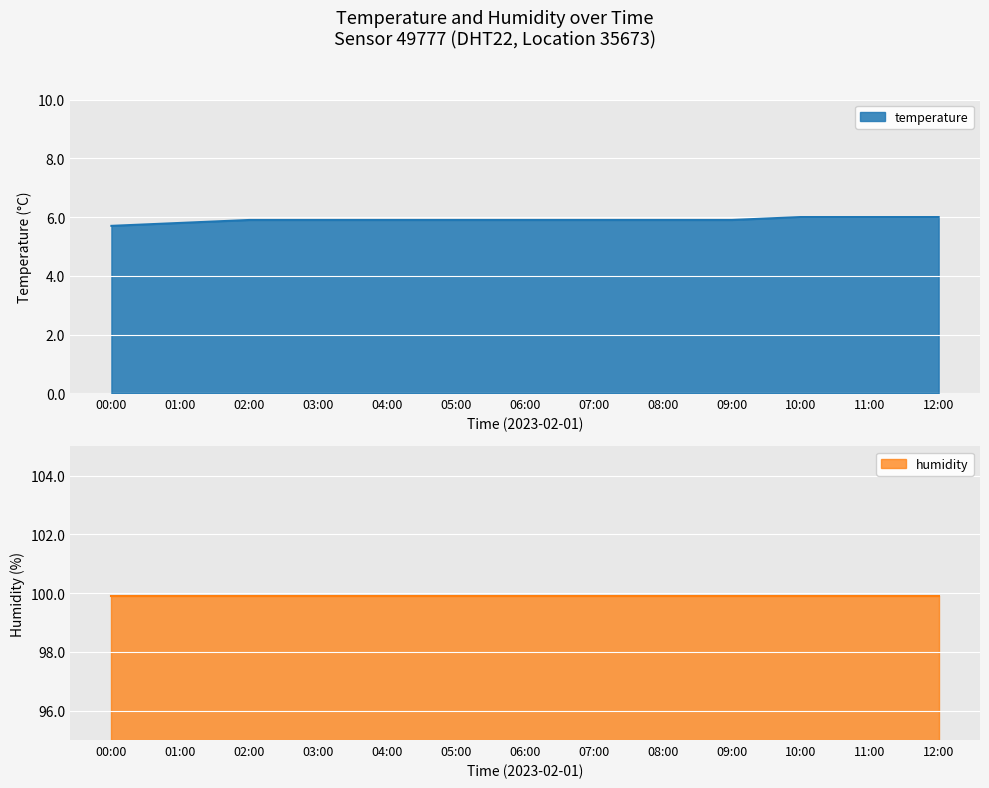

What is the value of the humidity point at the 10th from the left?

99.9